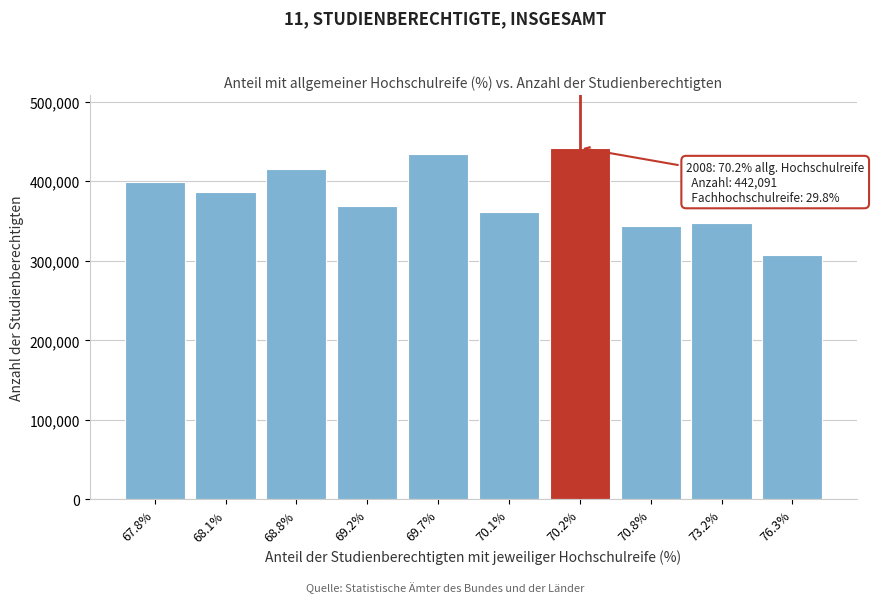

Reading left to right, what are all the values shown in this chart?

67.8%=399372	68.1%=386906	68.8%=415008	69.2%=369046	69.7%=434181	70.1%=361498	70.2%=442091	70.8%=343453	73.2%=347539	76.3%=307772